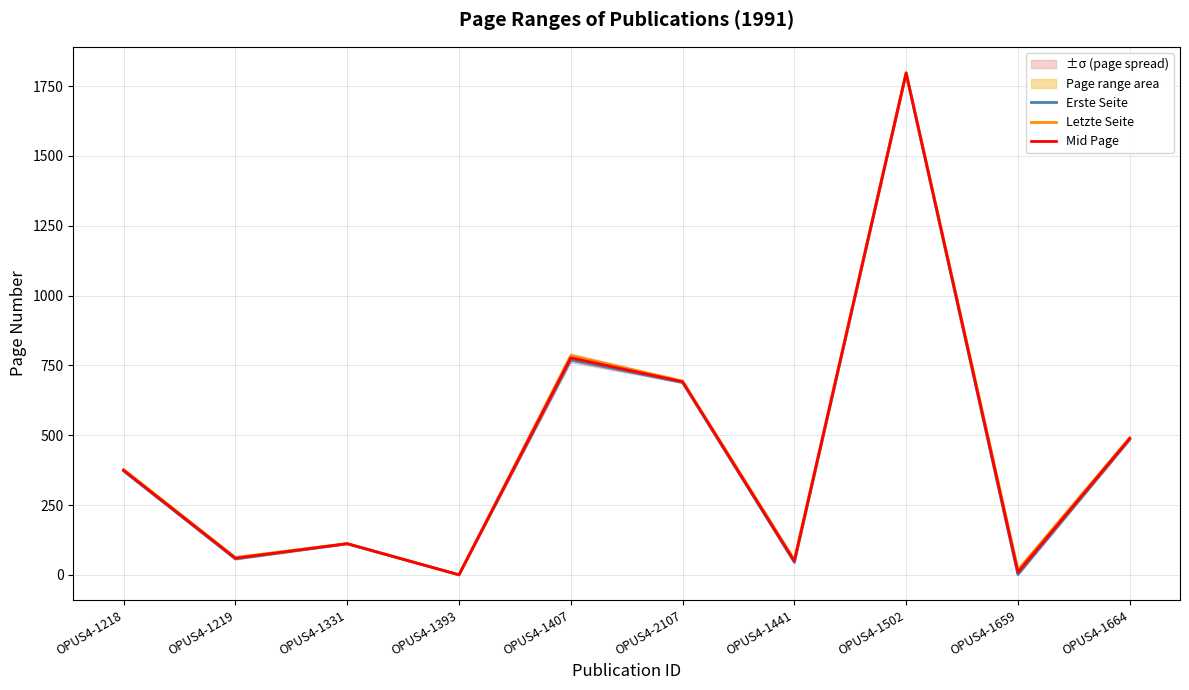

How many data points in Letzte Seite are less than 377?

5